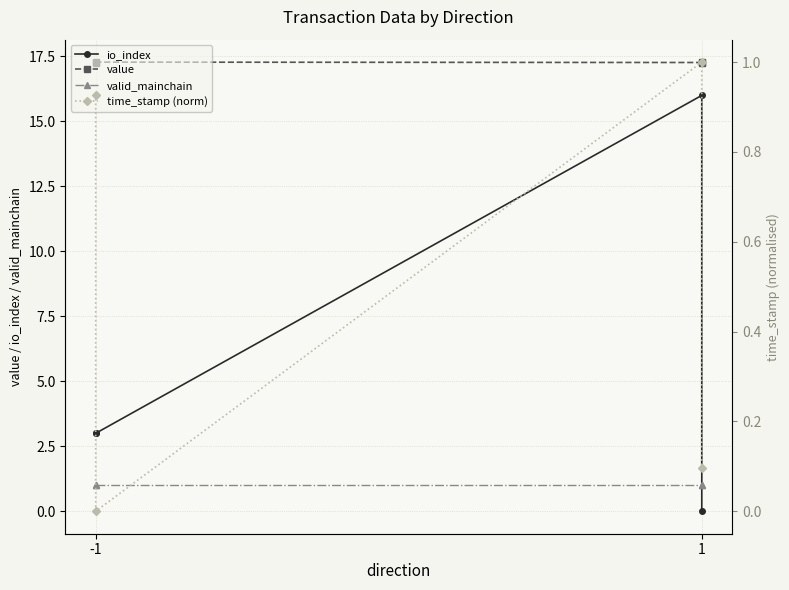

Which series changed the most between -1 and 1?

io_index